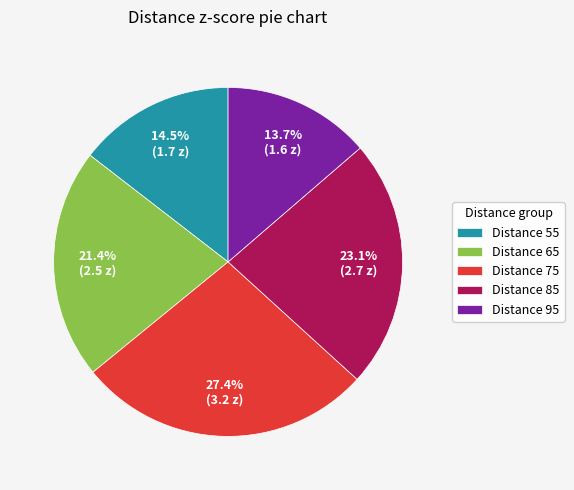

Which has a higher value, Distance 75 or Distance 85?

Distance 75